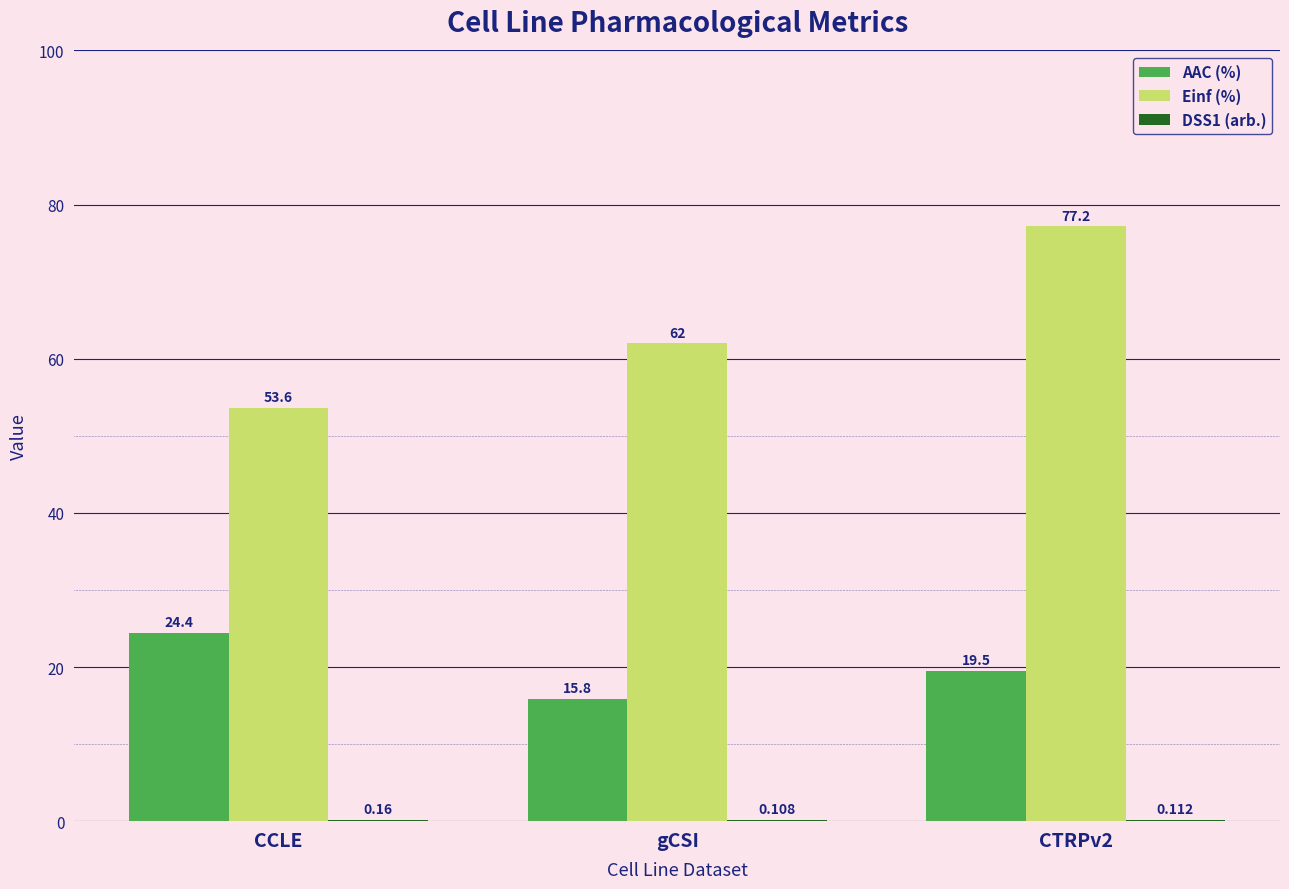

What is the greatest value displayed?

77.2